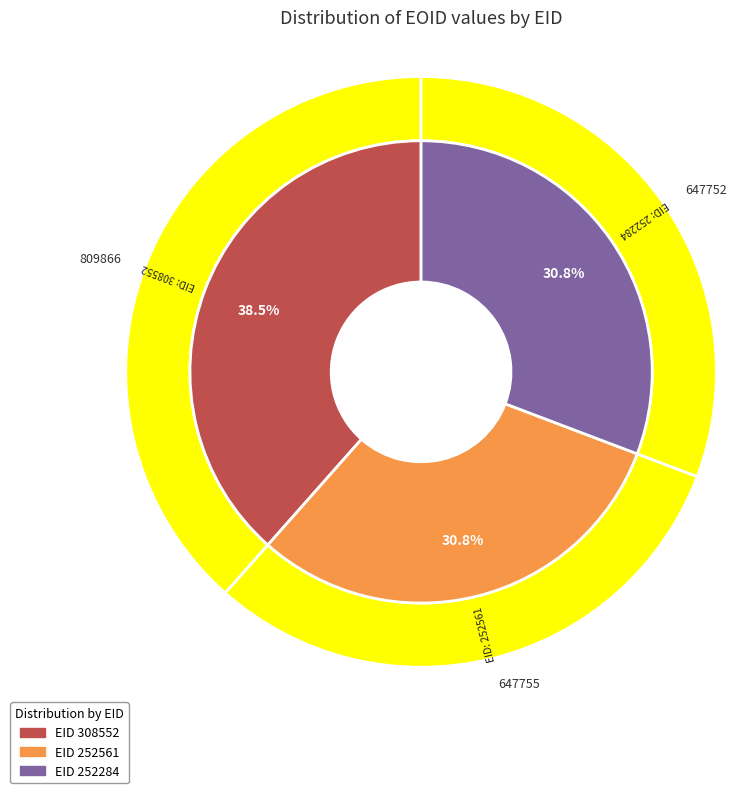

The 252284 slice represents 22% of the pie. True or false?

False